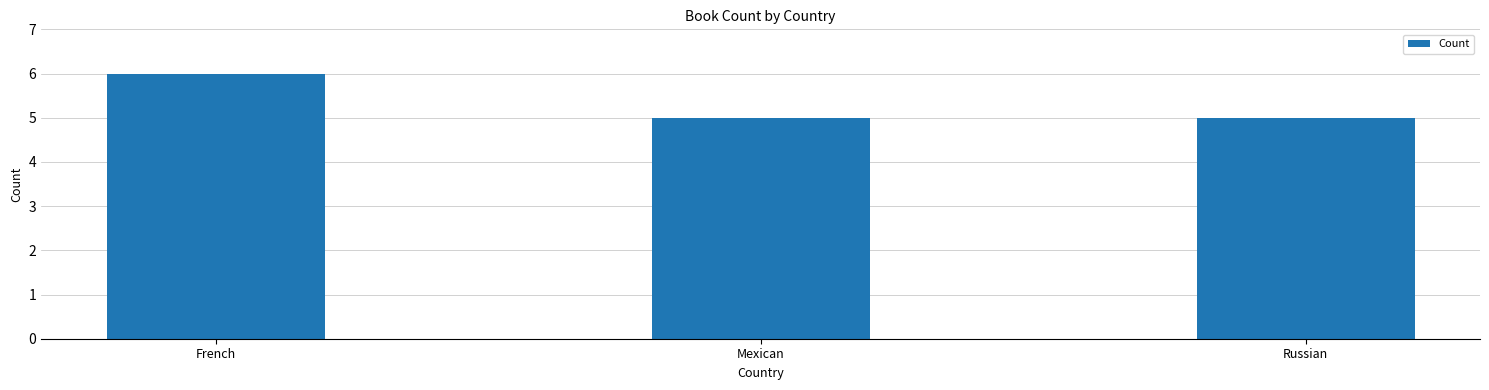

What is the difference between the maximum and minimum values?

1